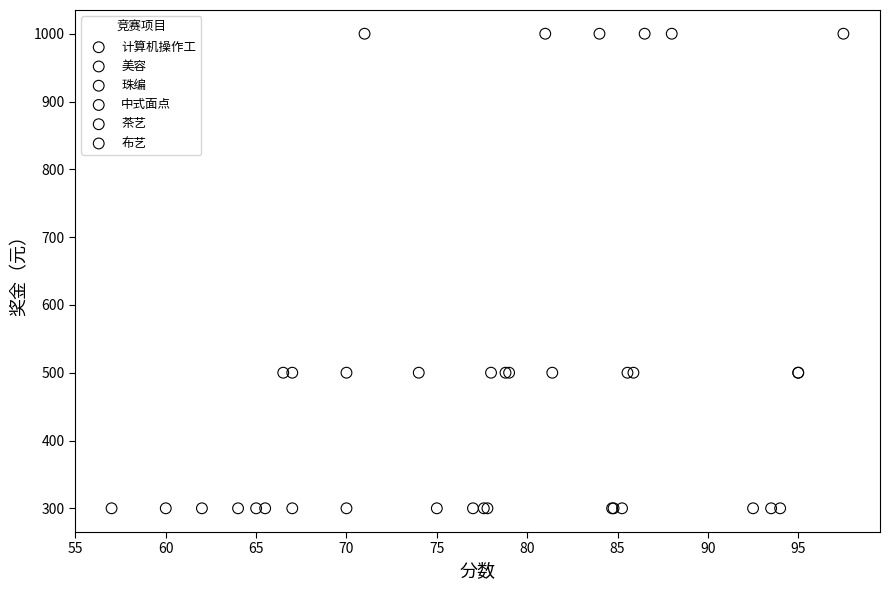

What are all the series names shown in the legend?

计算机操作工, 美容, 珠编, 中式面点, 茶艺, 布艺